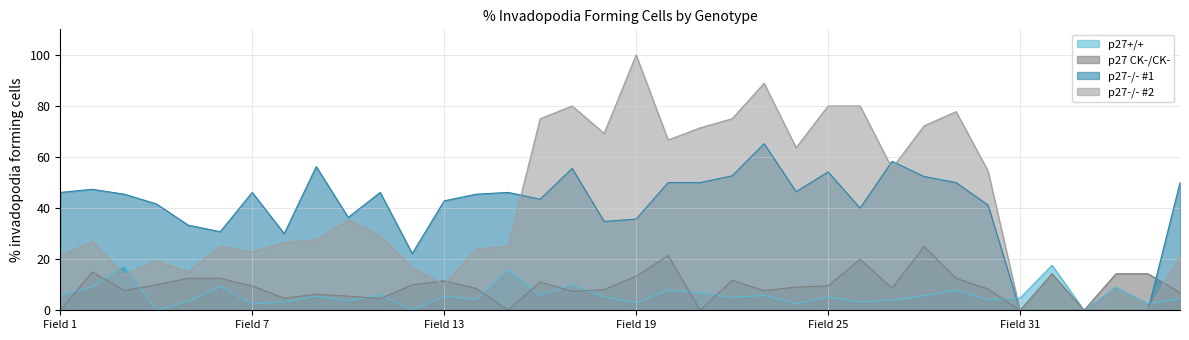

True or false: p27 CK-/CK- has more than 0 points higher than both neighbors.

True